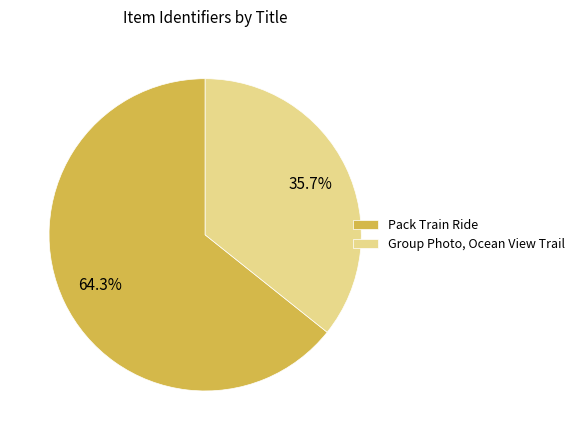

Does Group Photo, Ocean View Trail represent more than half of the total?

No